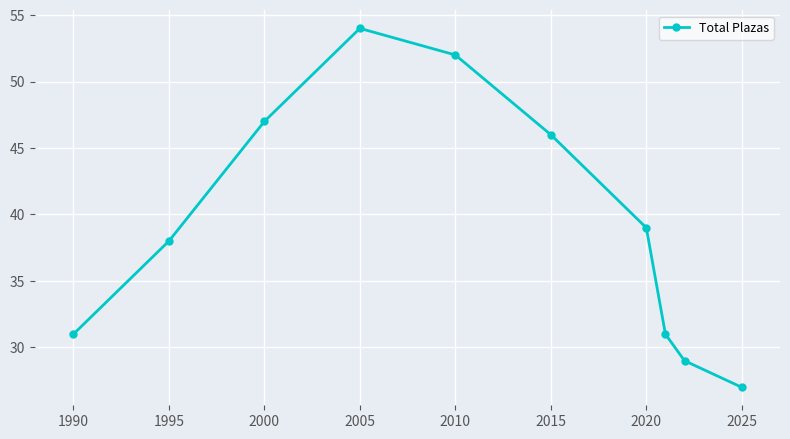

What is the maximum value shown in the chart?

54